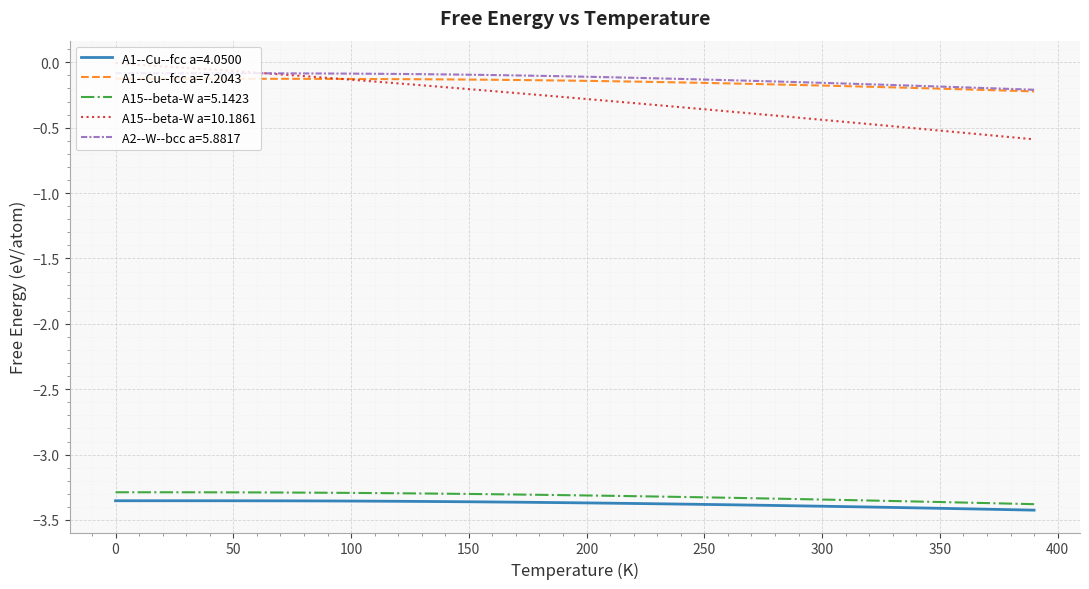

True or false: A15--beta-W a=5.1423 and A1--Cu--fcc a=4.0500 cross at least once.

False